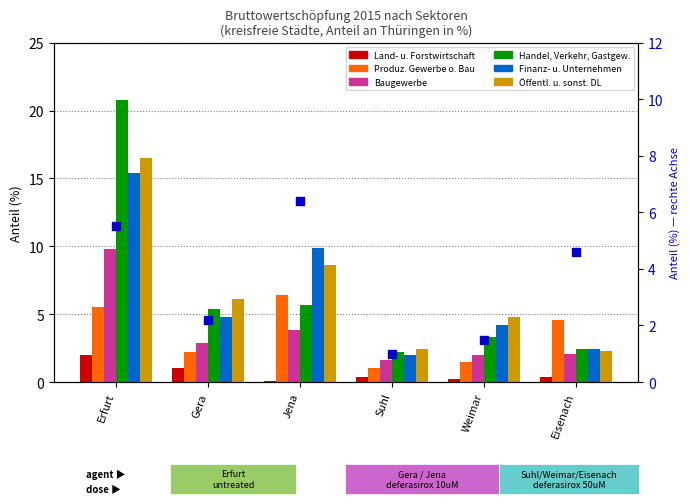

Which series contains the lowest Y value?

Land- u. Forstwirtschaft